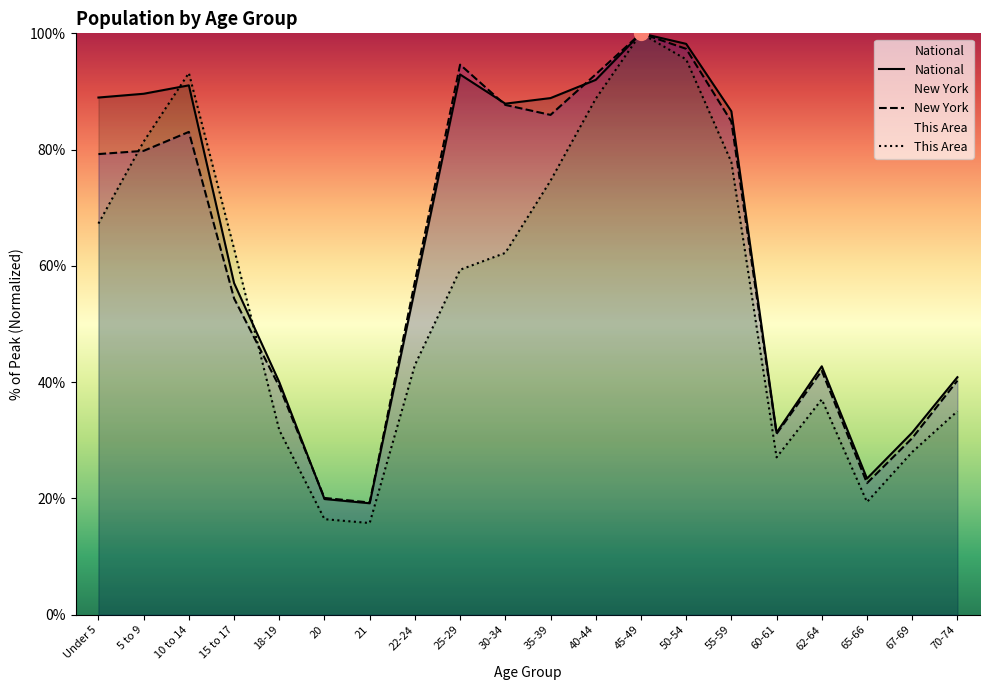

At 22-24, list the series in order from largest to smallest.

New York, National, This Area